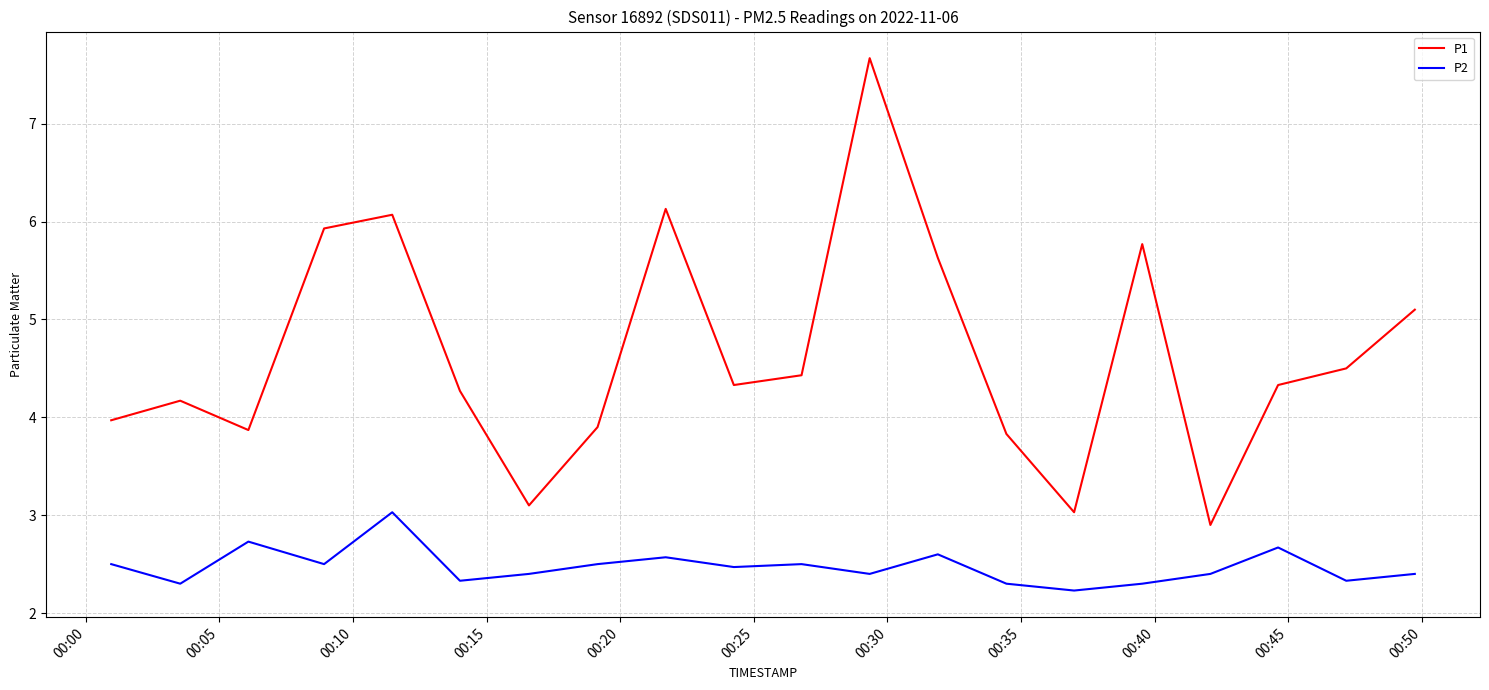

Which series has the largest total across all categories?

P1